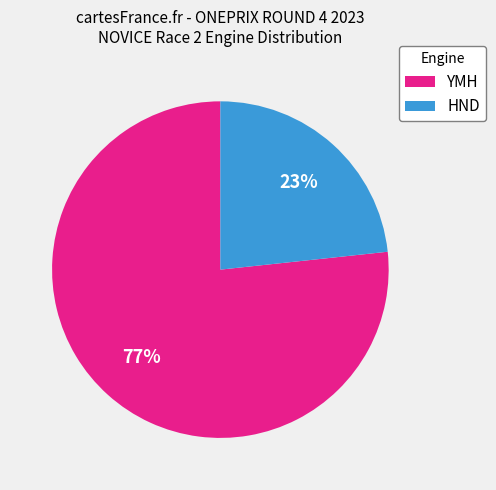

What is the smallest slice in the pie chart?

HND